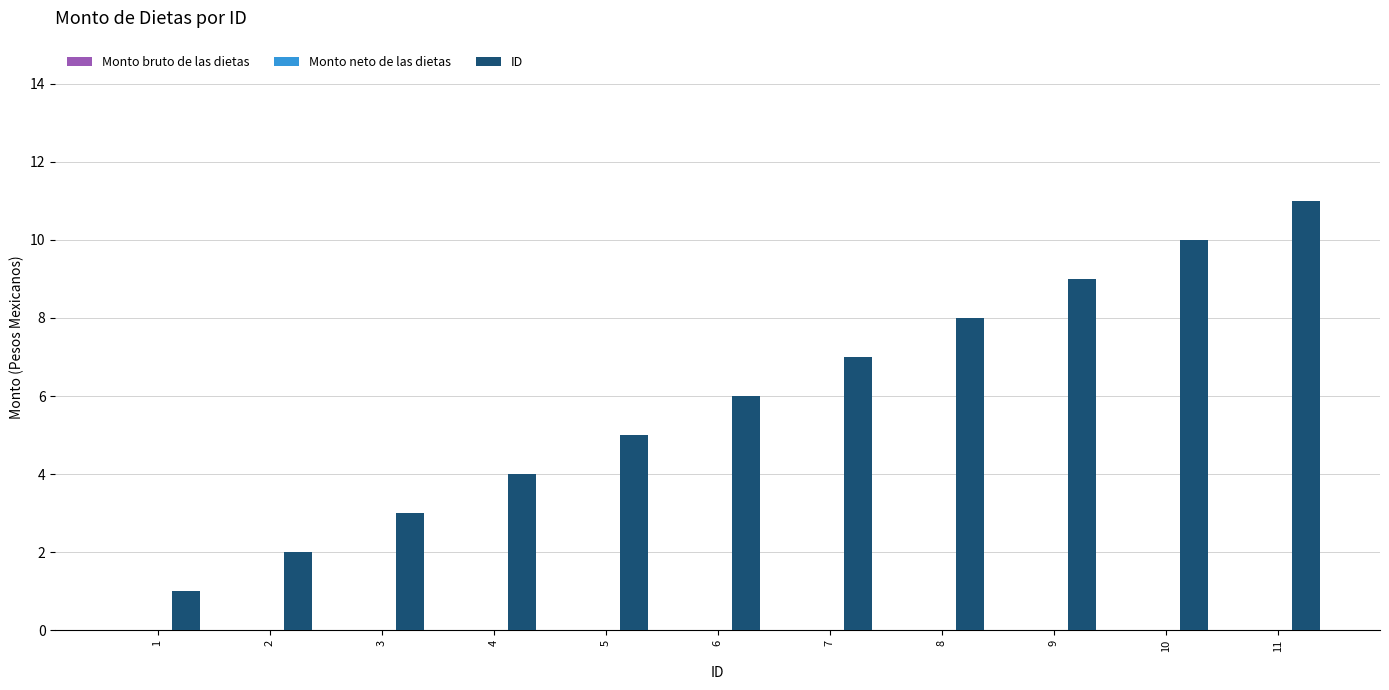

Which label corresponds to the smallest value in the chart?

1